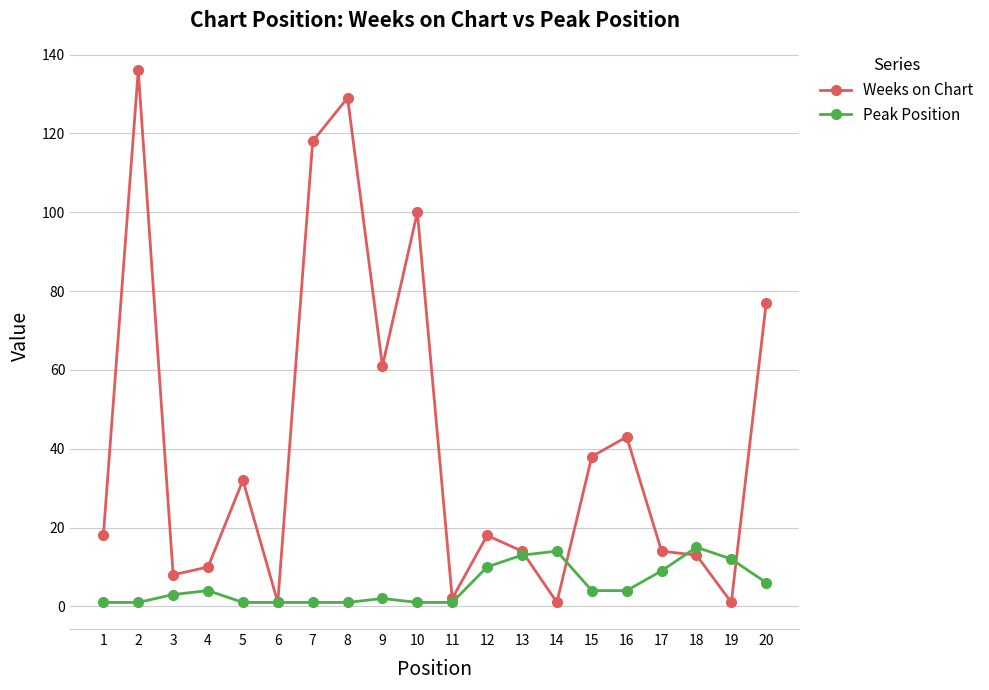

Reading left to right, list all the values displayed in this chart.

Weeks on Chart: 1=18	2=136	3=8	4=10	5=32	6=1	7=118	8=129	9=61	10=100	11=2	12=18	13=14	14=1	15=38	16=43	17=14	18=13	19=1	20=77
Peak Position: 1=1	2=1	3=3	4=4	5=1	6=1	7=1	8=1	9=2	10=1	11=1	12=10	13=13	14=14	15=4	16=4	17=9	18=15	19=12	20=6